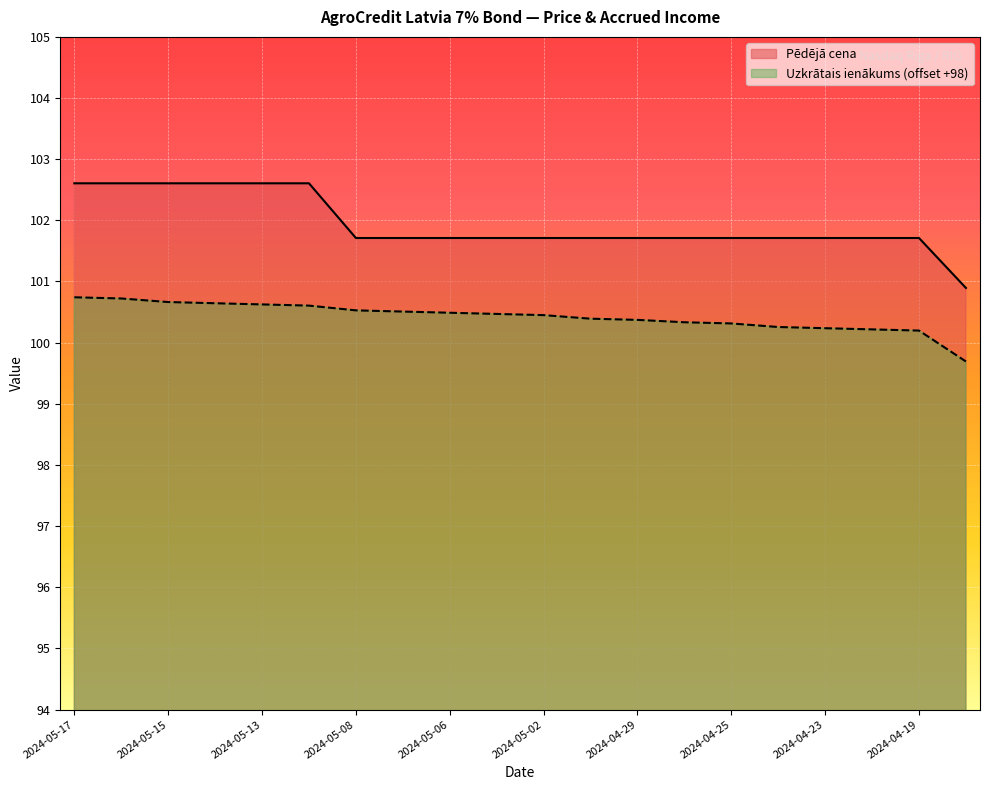

At which category is the sum across all series the highest?

2024-05-17